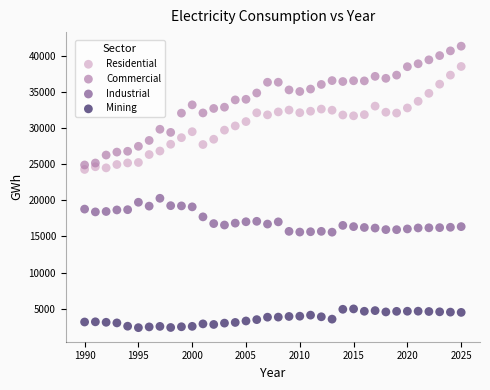

Which series contains the lowest Y value?

Mining